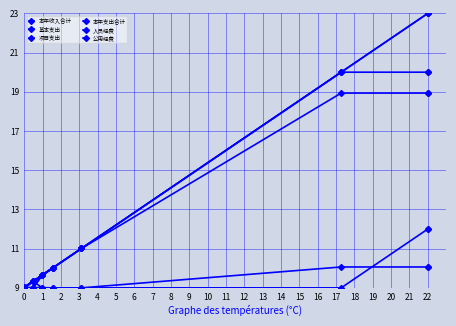

What are all the series names shown in the legend?

本年收入合计, 基本支出, 项目支出, 本年支出合计, 人员经费, 公用经费